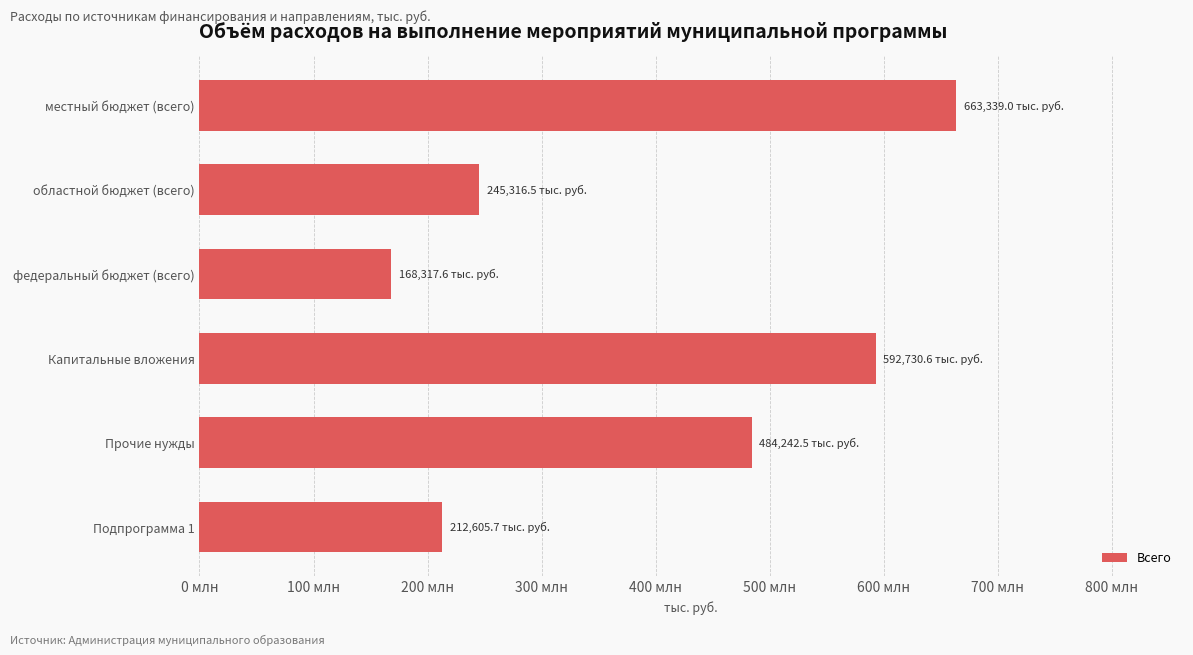

At which category does the chart reach its peak across all series?

местный бюджет (всего)